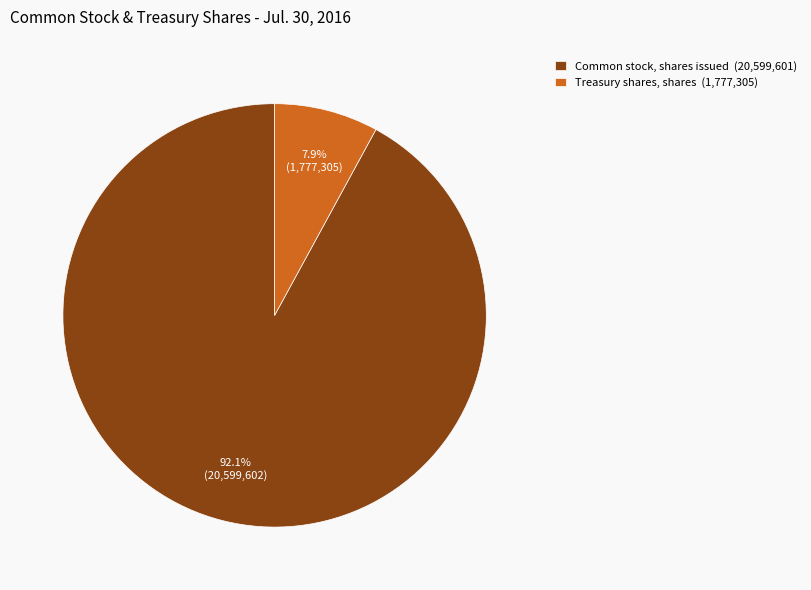

What percentage is the Treasury shares, shares slice, to the nearest percent?

8%